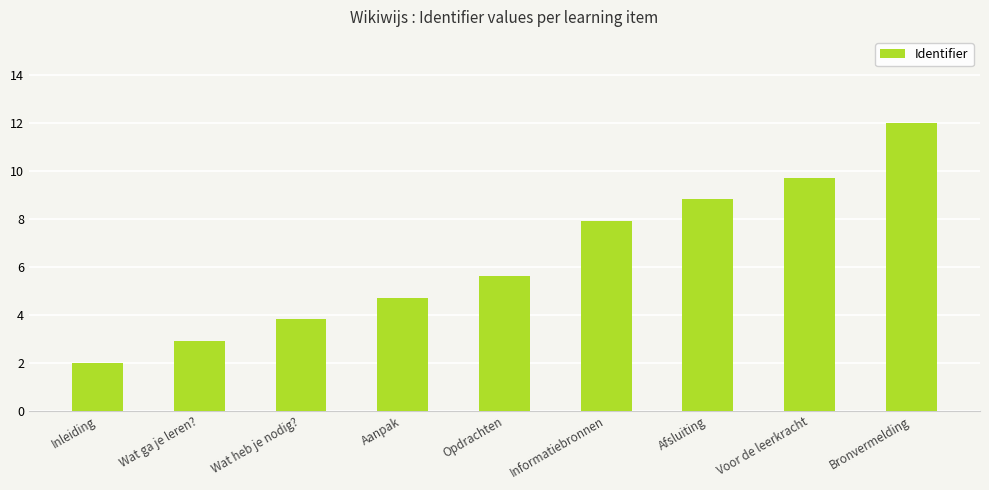

The chart shows a value of 7.9 at Informatiebronnen. True or false?

True